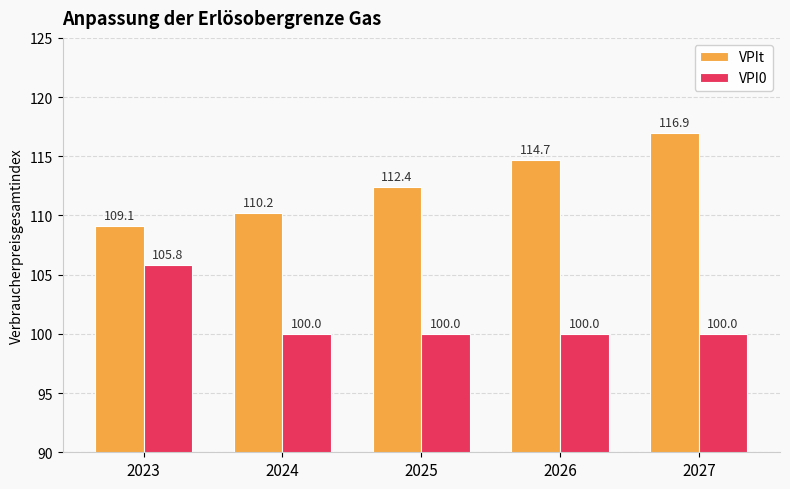

Rank the series by their maximum value, from highest to lowest.

VPIt, VPI0